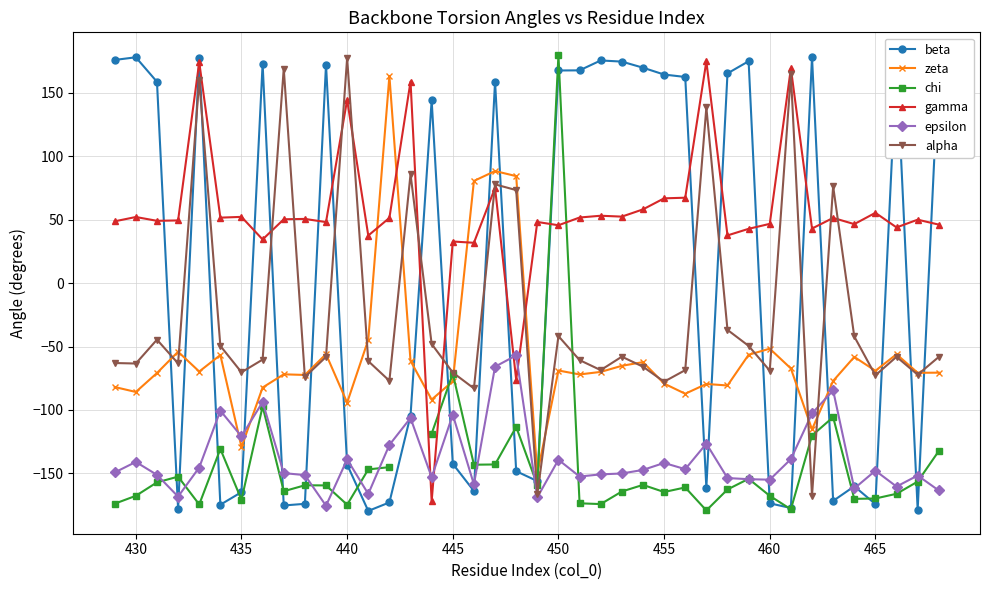

What is the highest value of the alpha series?

177.3